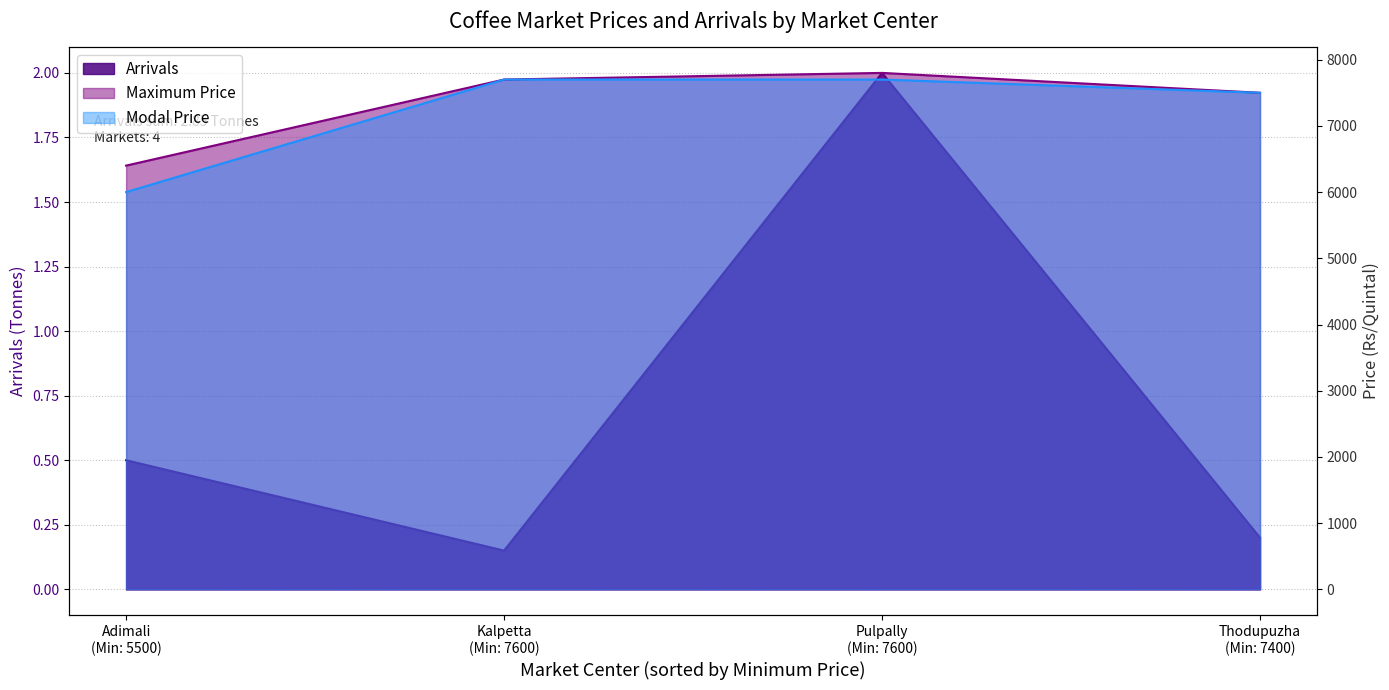

True or false: Modal Price has more than 0 points higher than both neighbors.

False